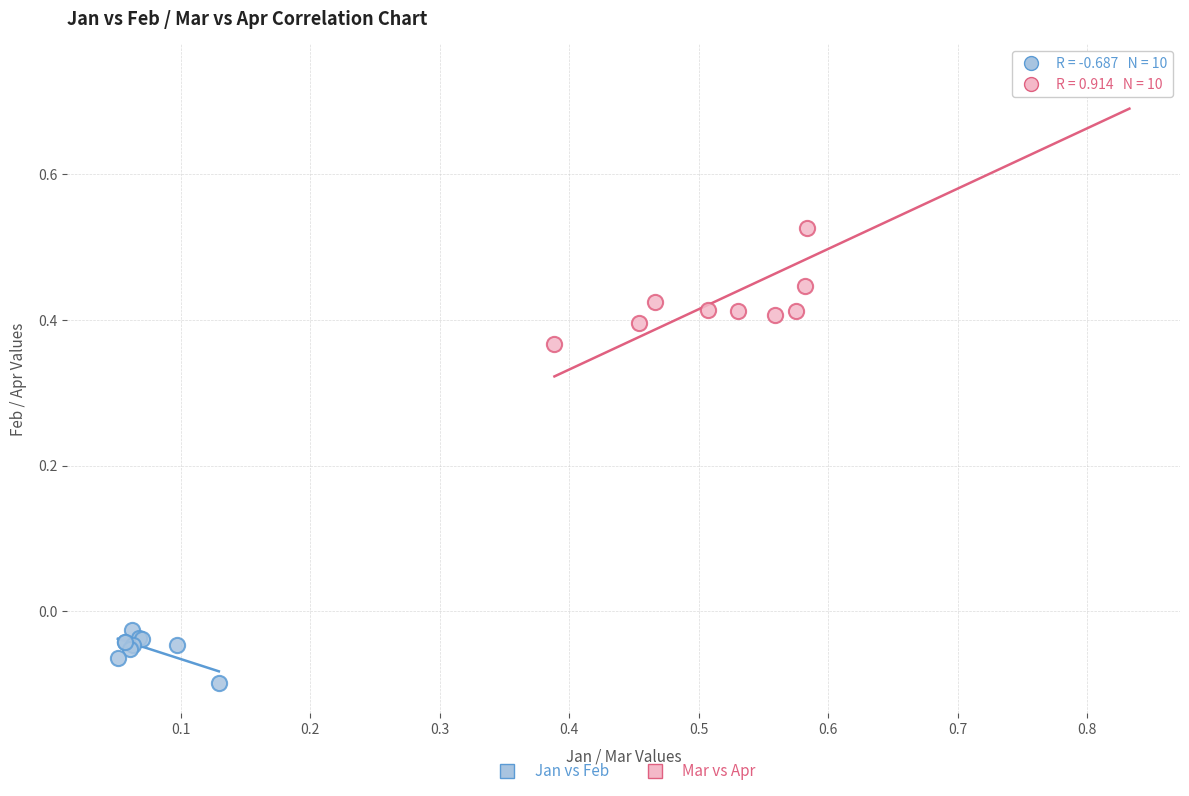

What are all the series names shown in the legend?

Jan vs Feb, Mar vs Apr